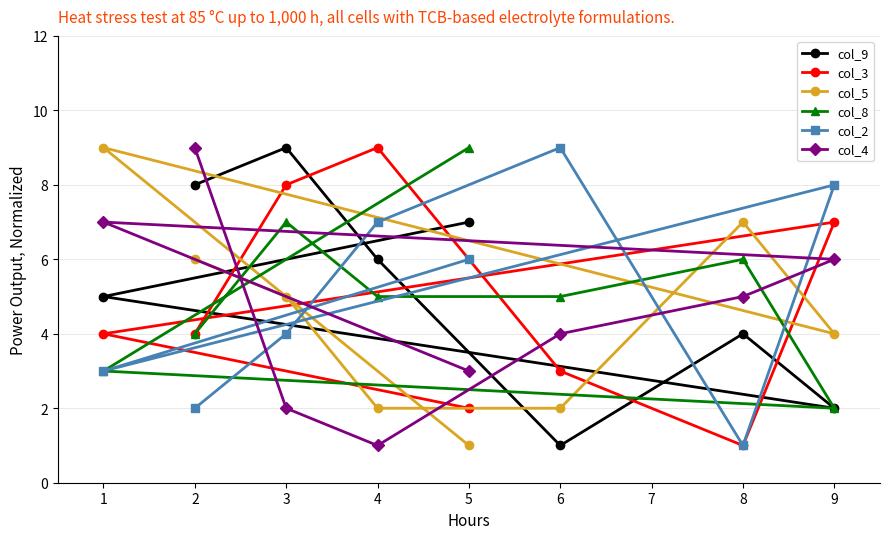

What is the difference between the maximum and minimum values in the col_4 series?

8